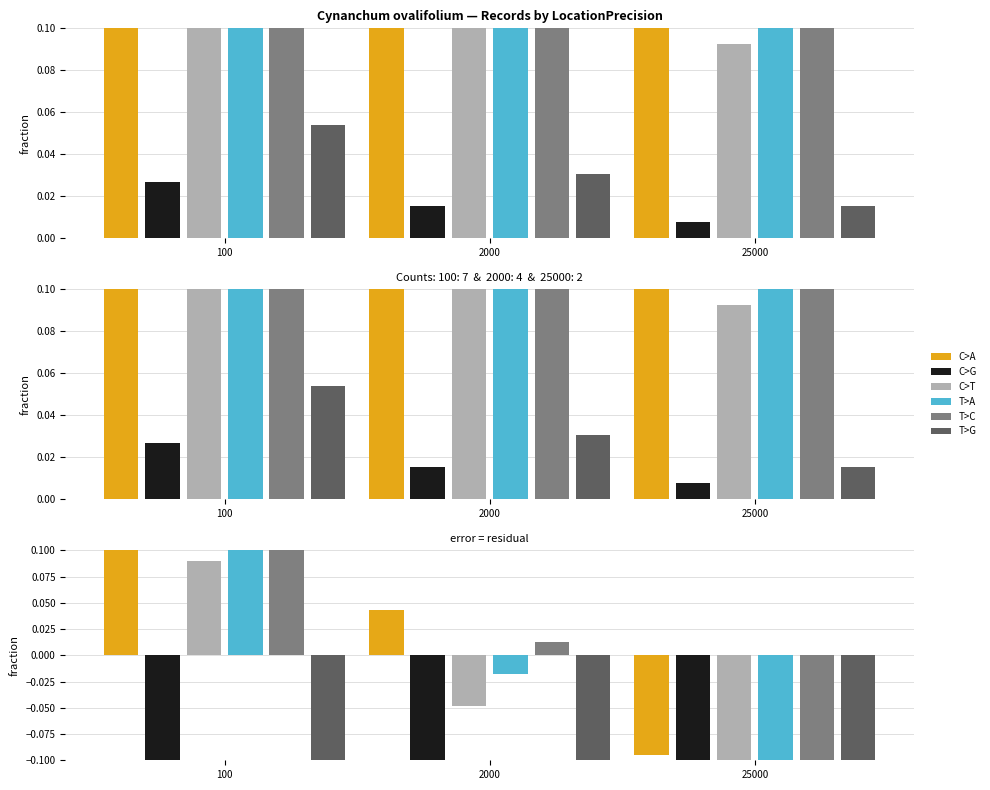

Which series has the widest spread of values?

C>A